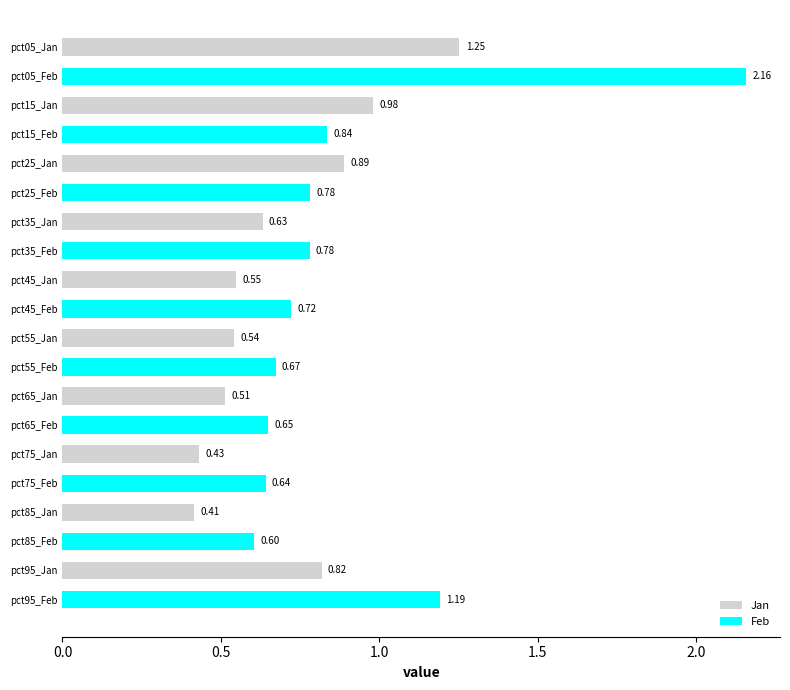

Count the Feb values in the range 0 to 1.

8